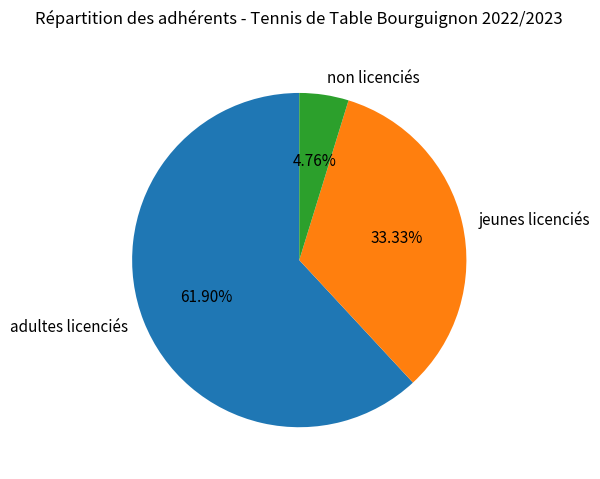

Rank the categories by value from lowest to highest.

non licenciés, jeunes licenciés, adultes licenciés